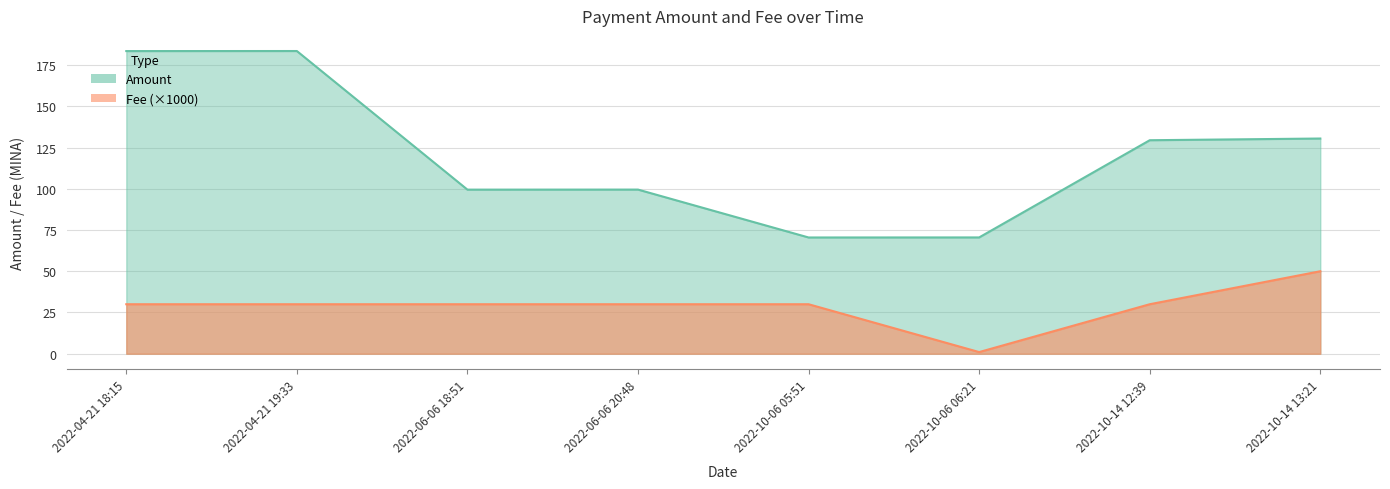

Which series changed the most between 2022-06-06 20:48 and 2022-10-06 06:21?

Amount